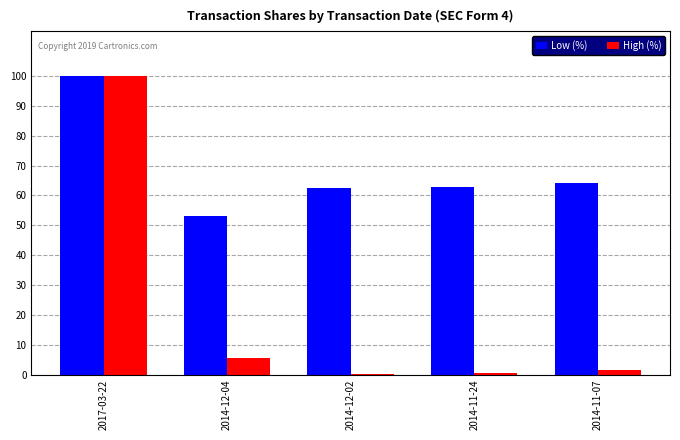

Count the number of categories in the chart.

5